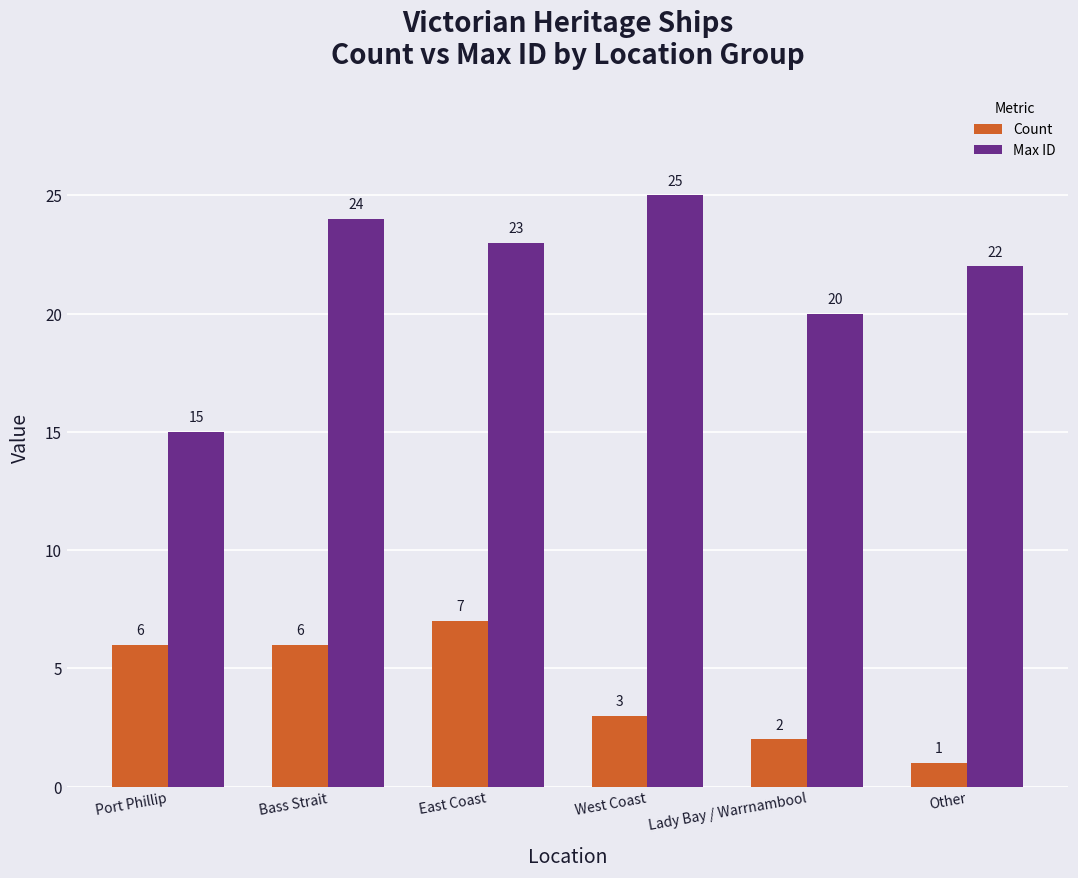

At which label is Max ID closest to 20?

Lady Bay / Warrnambool